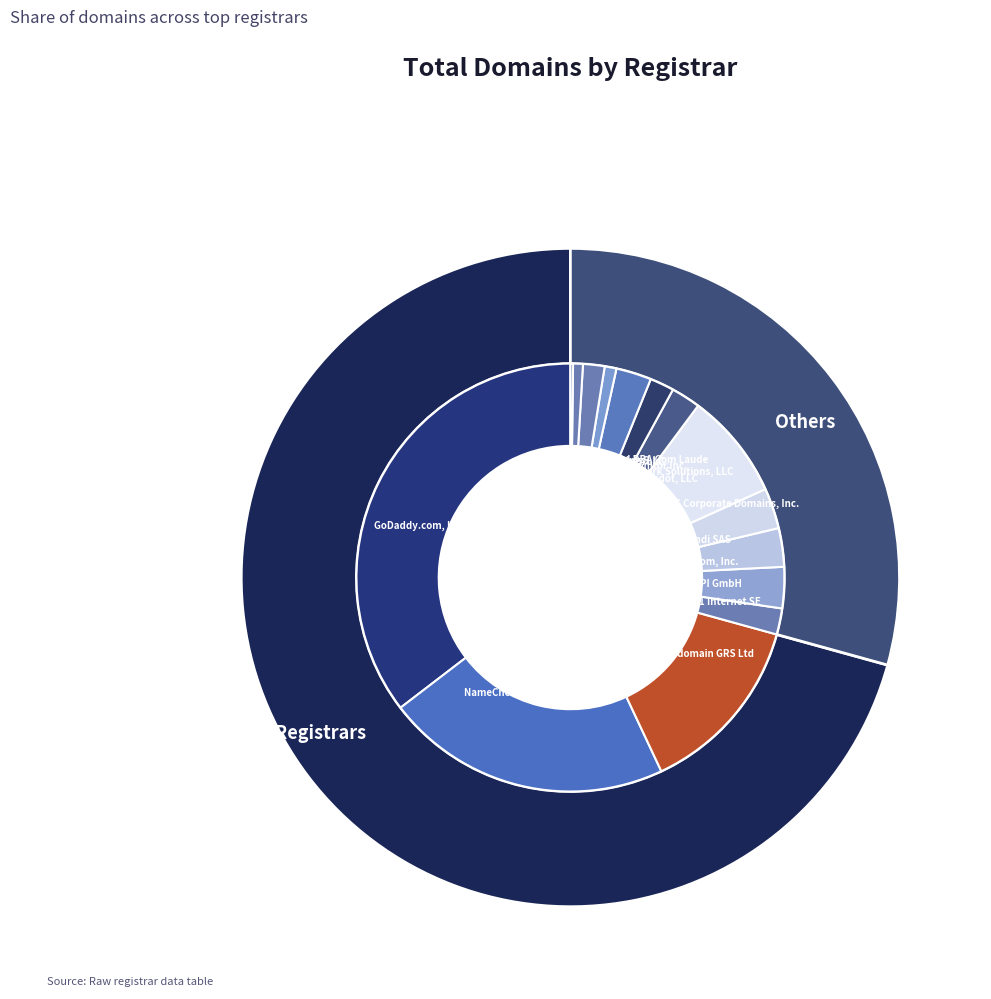

The Online SAS slice represents 0% of the pie. True or false?

True